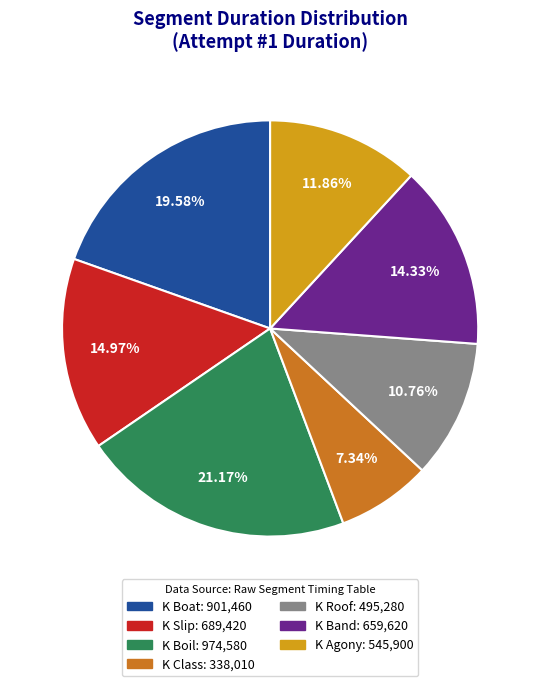

Does K Slip account for over 50% of the chart?

No